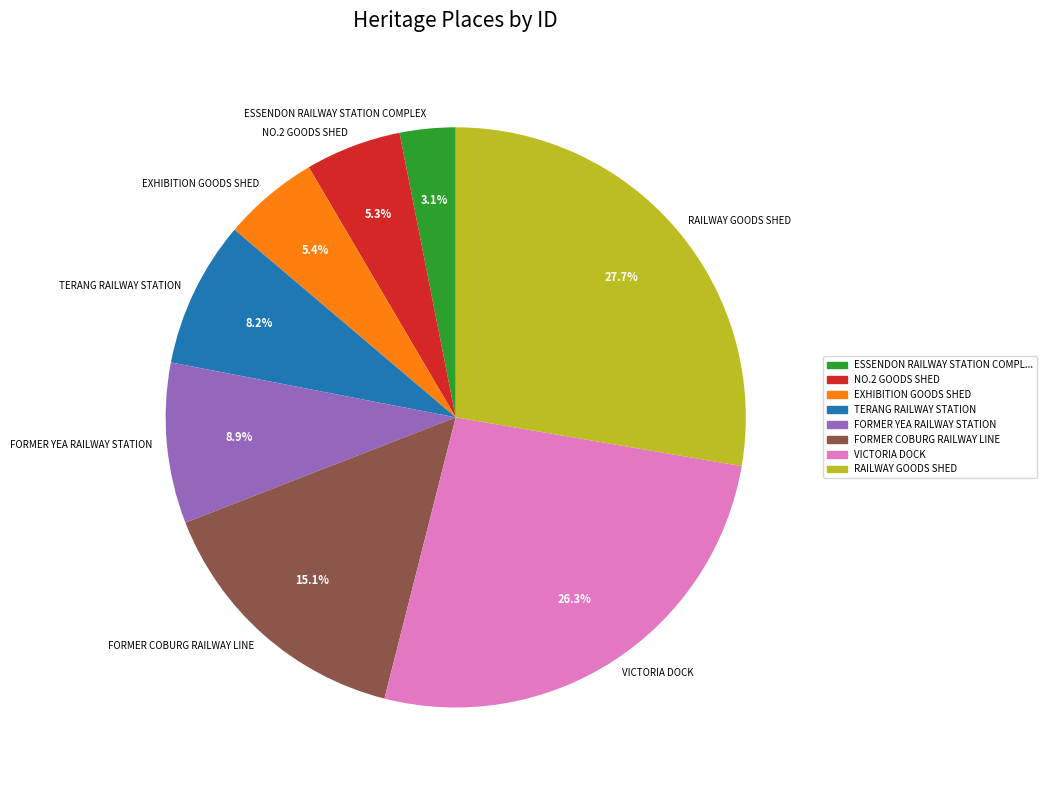

The ESSENDON RAILWAY STATION COMPLEX slice represents 3% of the pie. True or false?

True